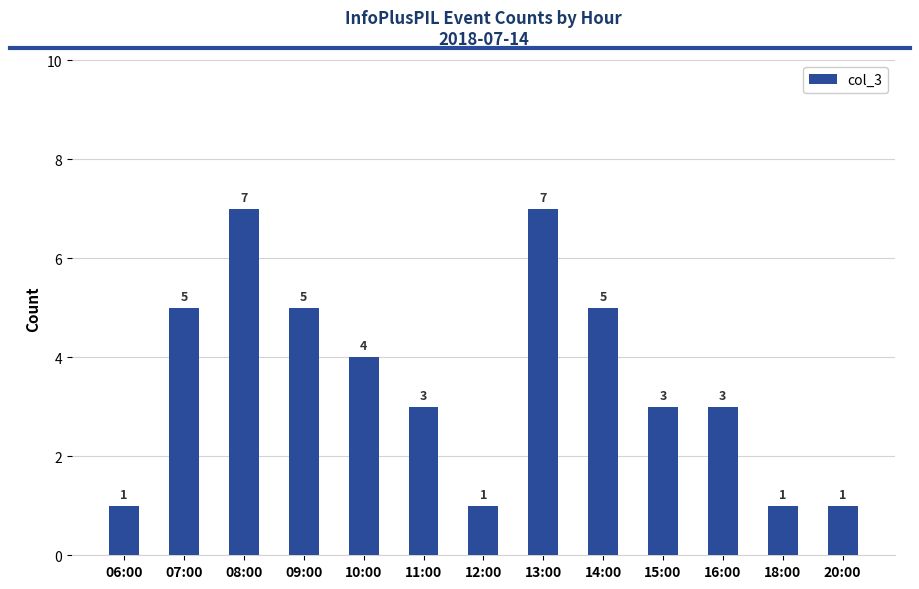

What is the value of the 12th bar from the left?

1